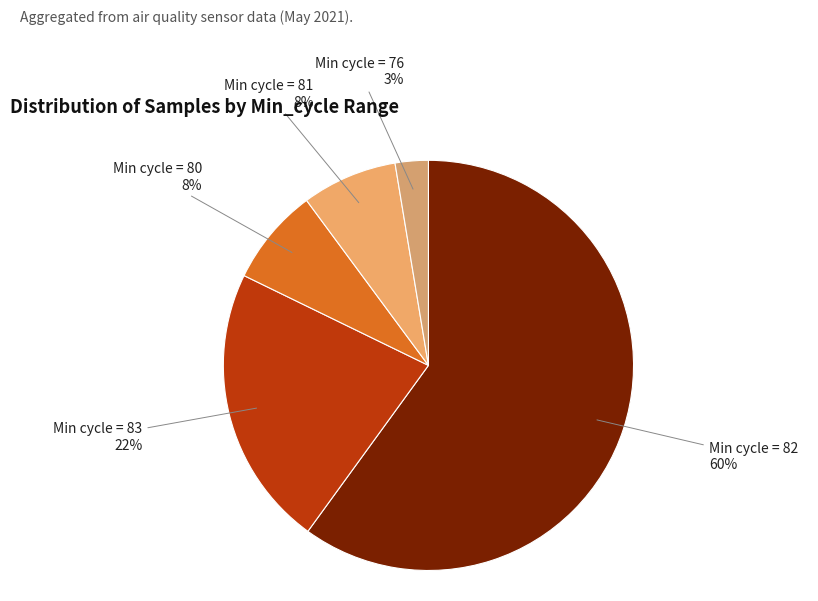

What percentage is the Min cycle = 76 slice, to the nearest percent?

3%